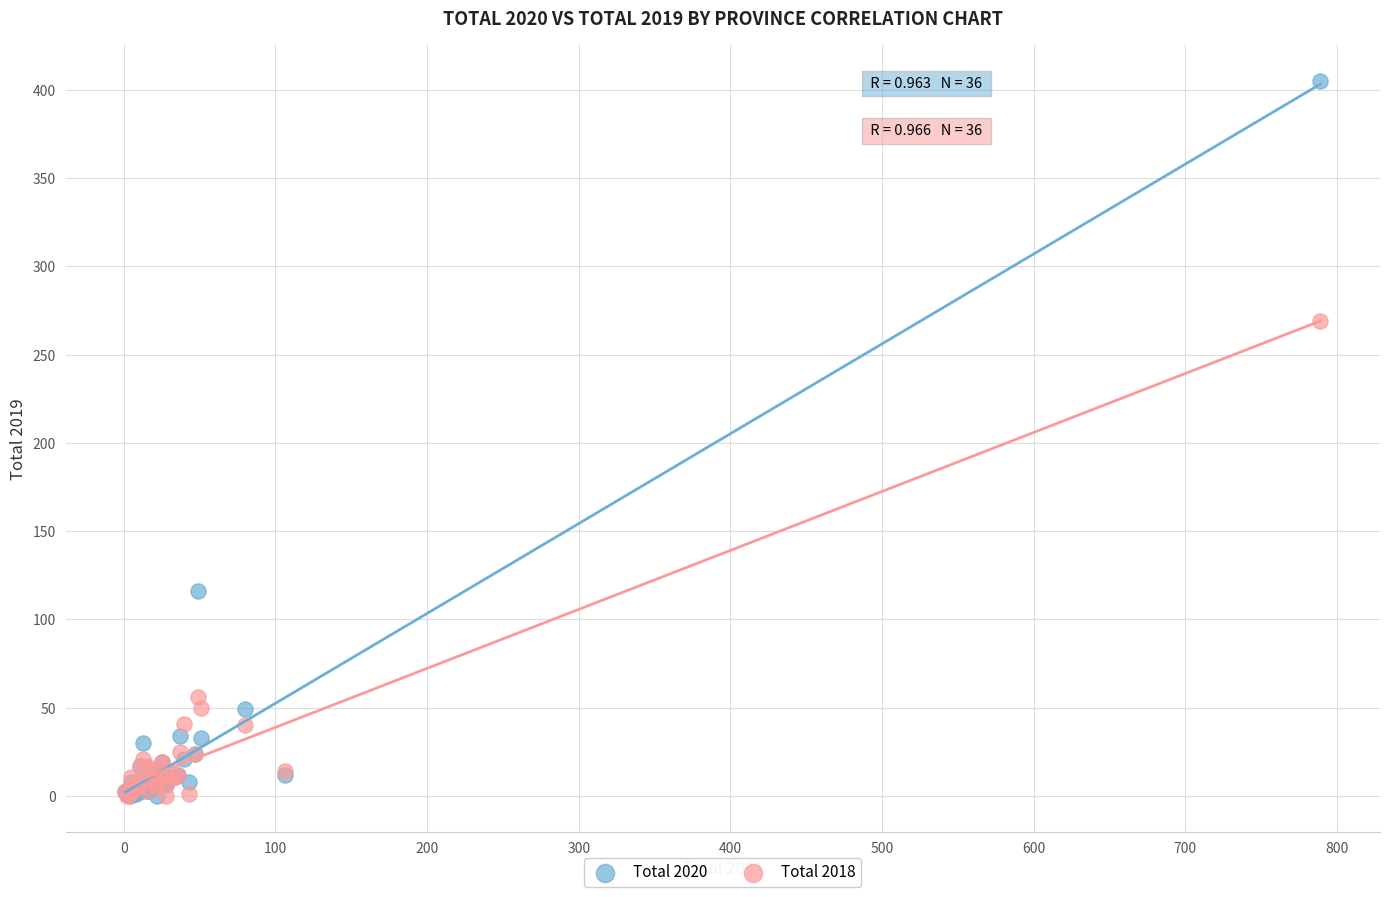

In the Total 2018 series, what Y value is closest to 134?

56